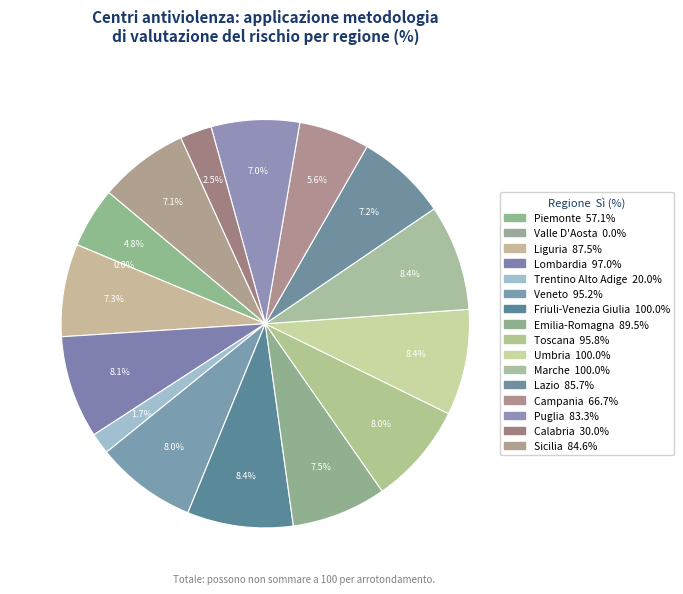

Combined, do Campania and Trentino Alto Adige account for over 50%?

No